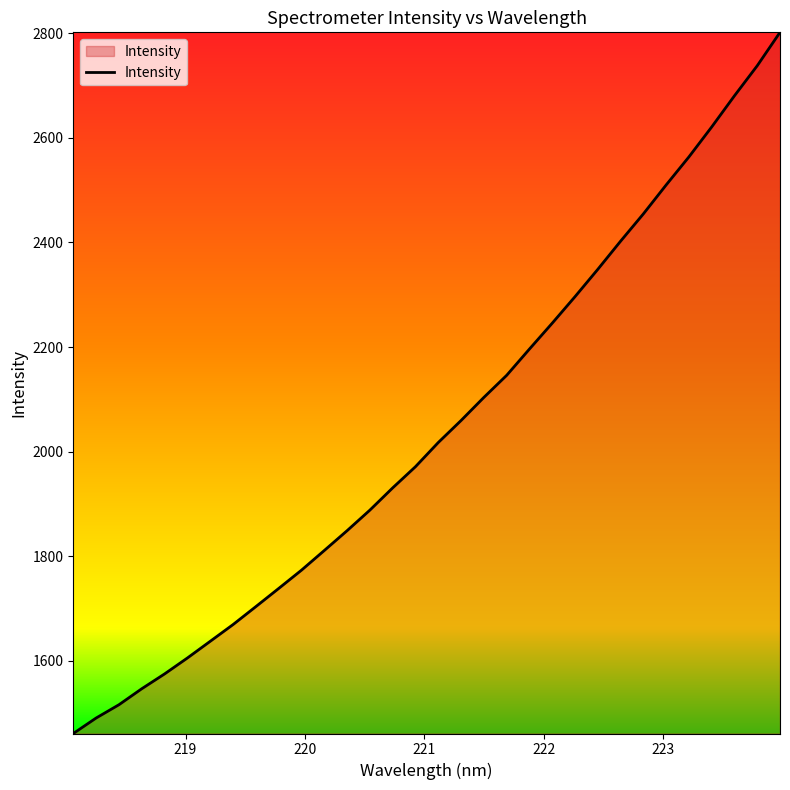

How many values are below 2017?

16